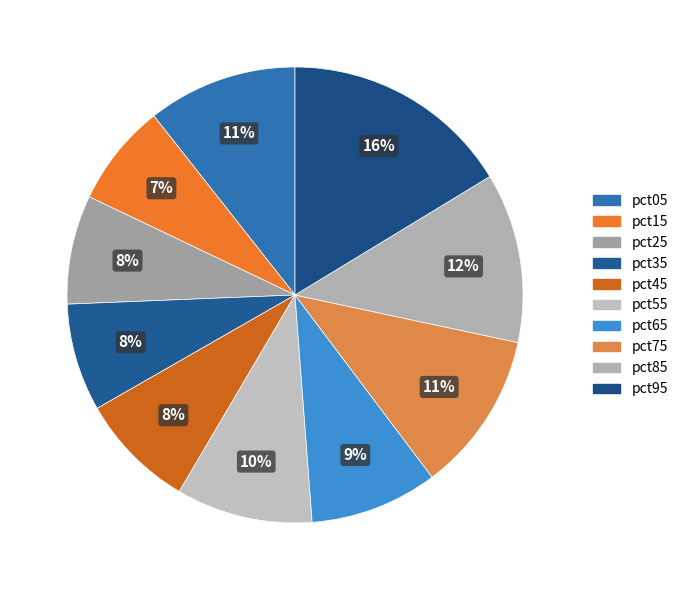

Rank the categories by value from lowest to highest.

pct15, pct35, pct25, pct45, pct65, pct55, pct05, pct75, pct85, pct95